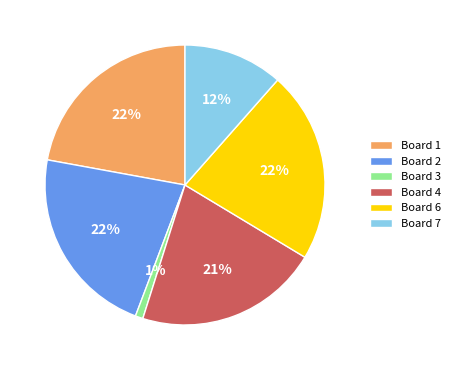

What percentage is the Board 3 slice, to the nearest percent?

1%